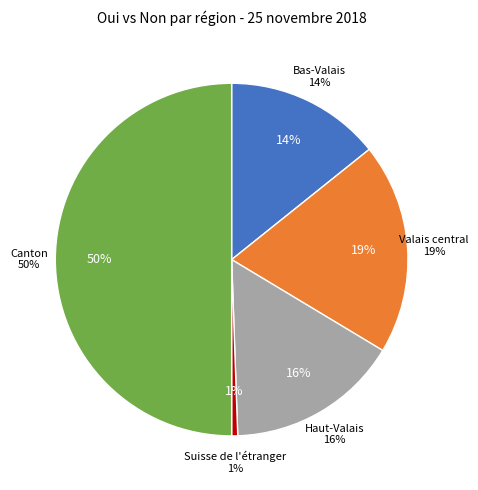

Is Canton the majority of the pie?

No